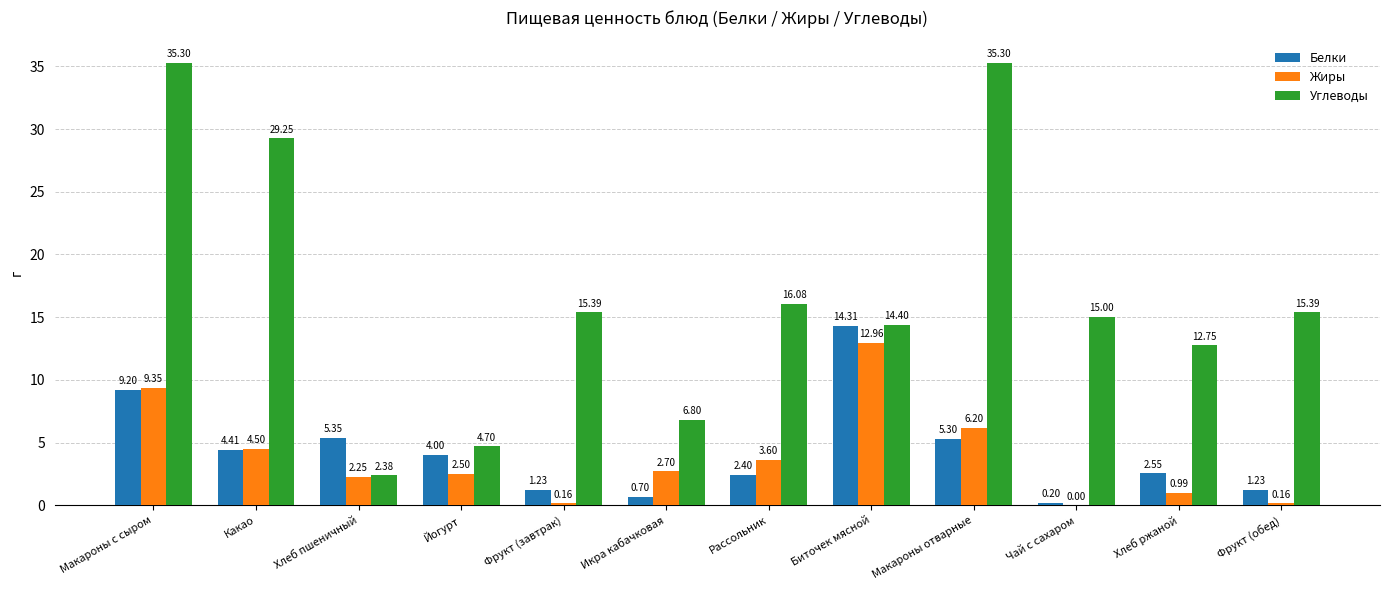

Count the number of data series in this chart.

3